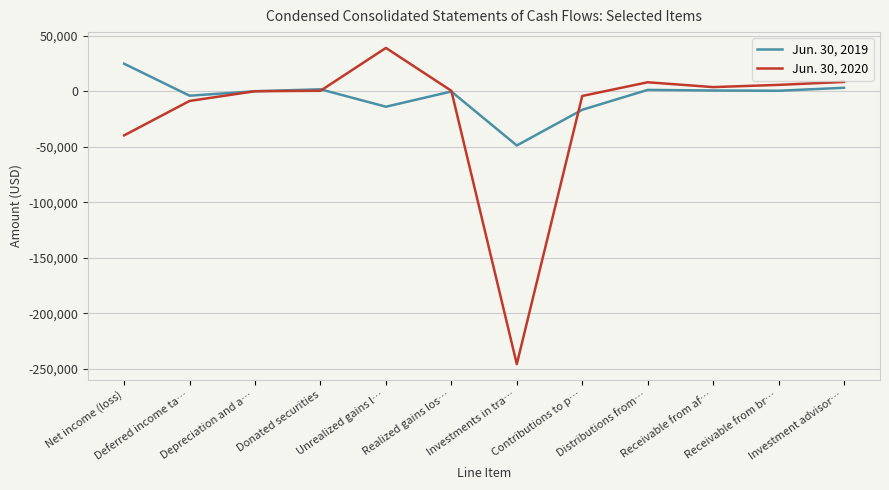

How many interior local valleys does the Jun. 30, 2019 series have?

4